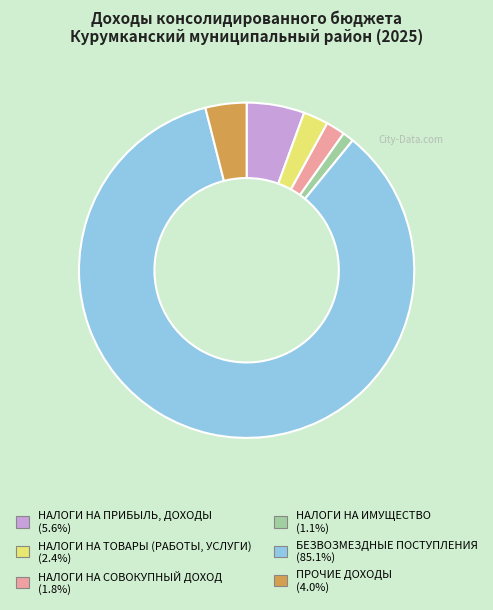

Rank the categories by value from highest to lowest.

БЕЗВОЗМЕЗДНЫЕ ПОСТУПЛЕНИЯ, НАЛОГИ НА ПРИБЫЛЬ, ДОХОДЫ, ПРОЧИЕ ДОХОДЫ, НАЛОГИ НА ТОВАРЫ (РАБОТЫ, УСЛУГИ), НАЛОГИ НА СОВОКУПНЫЙ ДОХОД, НАЛОГИ НА ИМУЩЕСТВО